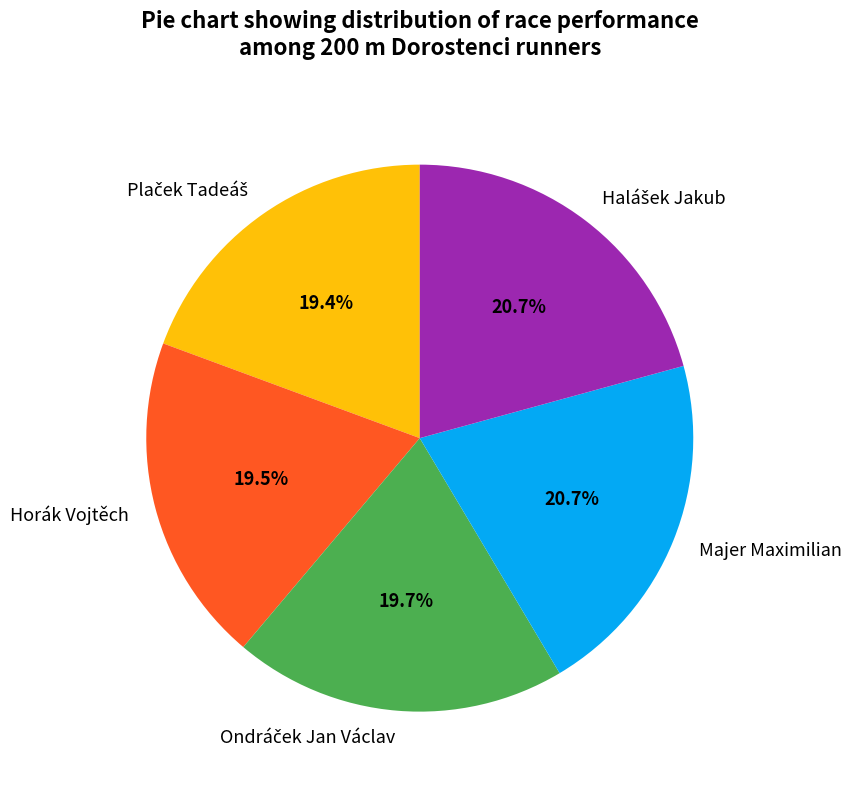

Between Majer Maximilian and Horák Vojtěch, which is larger?

Majer Maximilian